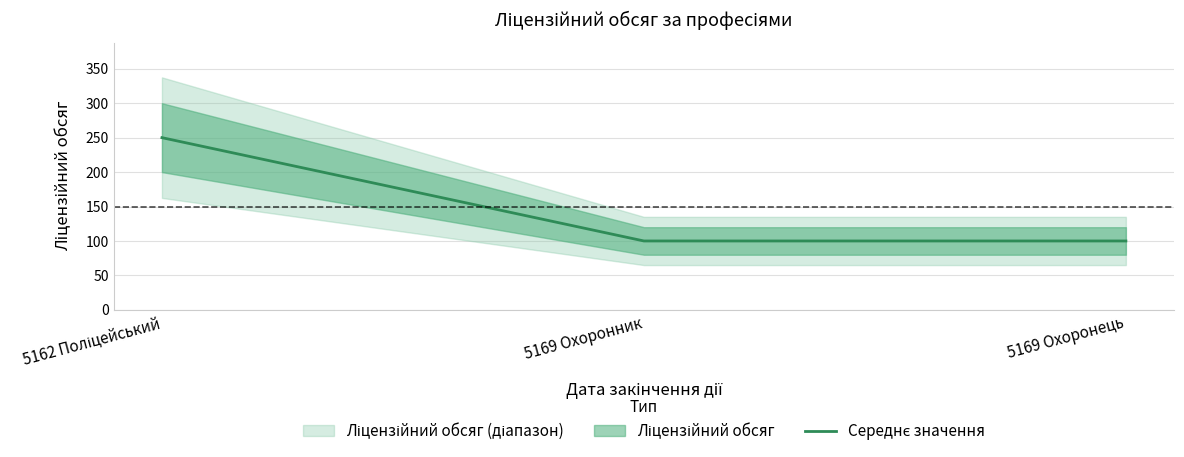

How many categories are shown in the chart?

3